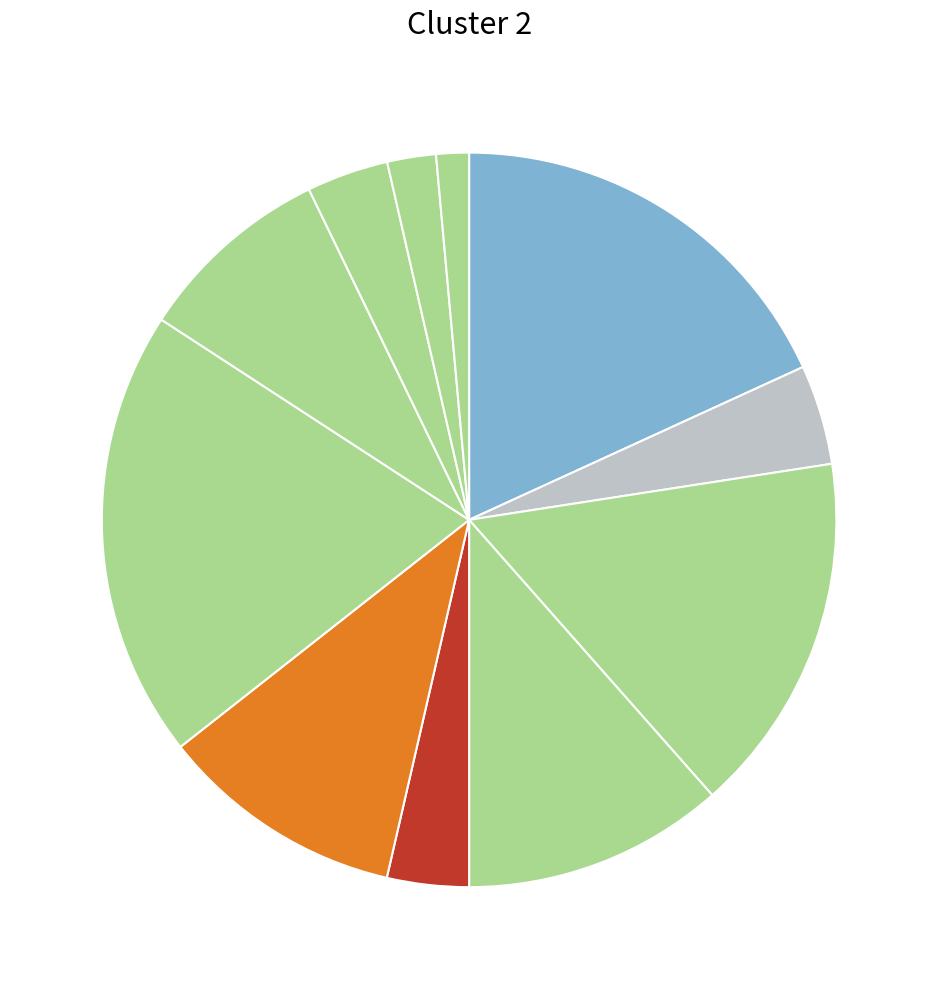

How many segments does this pie chart have?

11